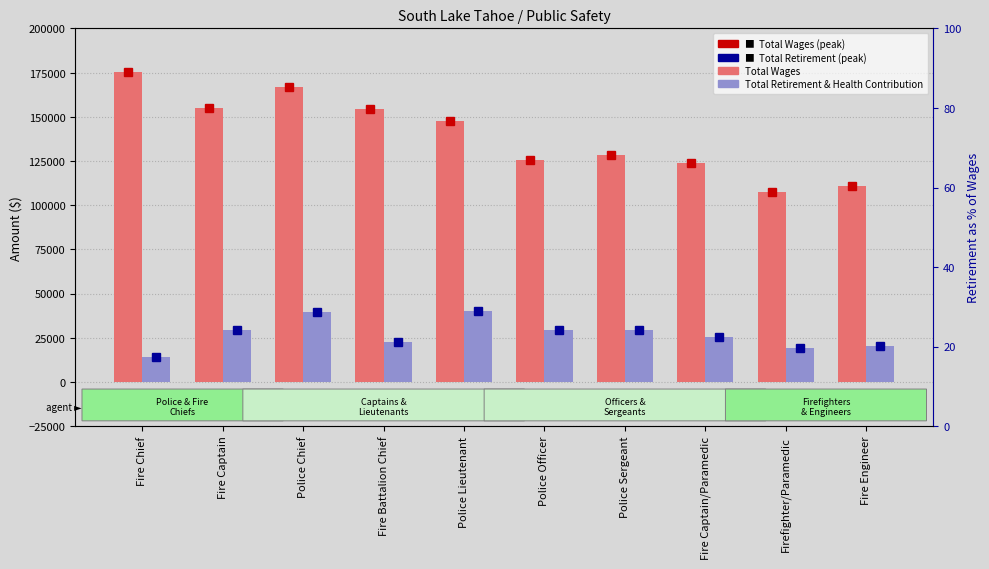

Between Fire Captain and Police Sergeant, which is larger?

Fire Captain